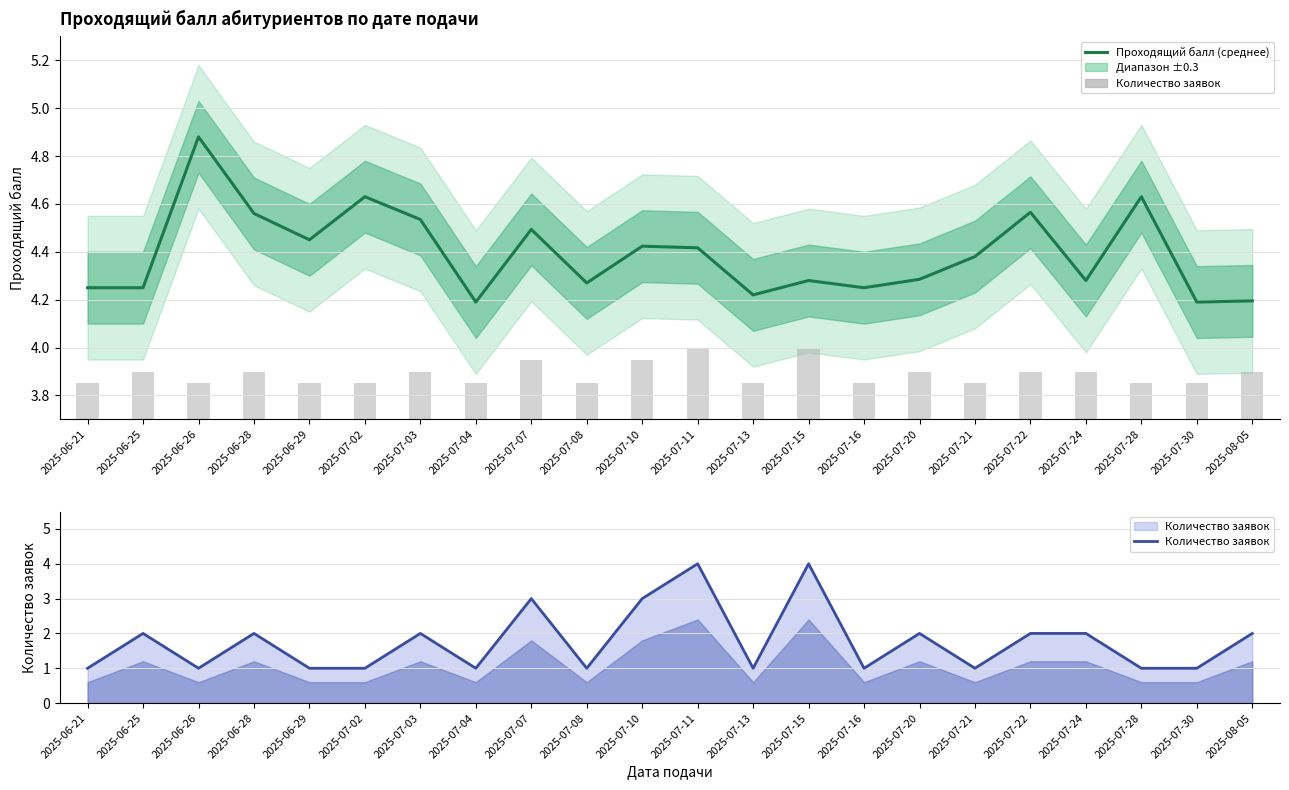

True or false: Количество заявок has a value of 4.6 at 2025-07-07.

False